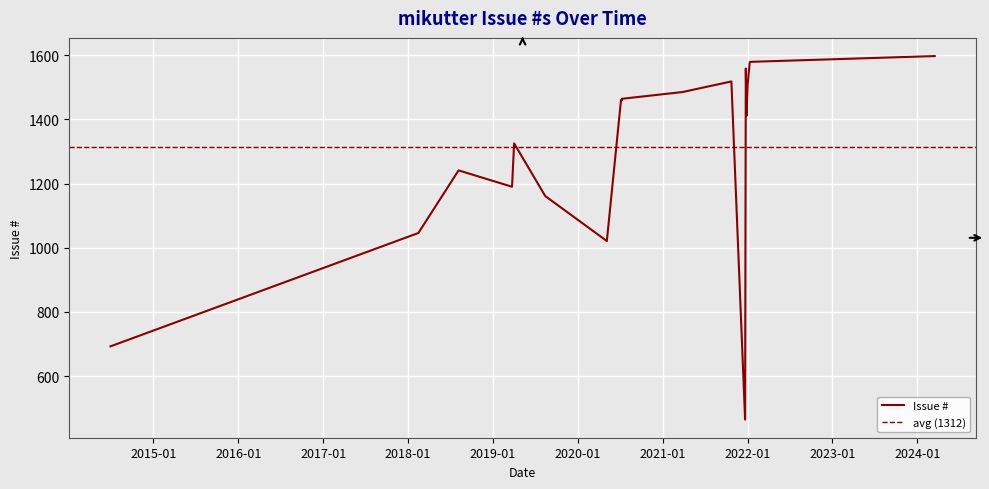

List the labels in order of value, smallest first.

2021-12-21, 2014-06-30, 2020-05-05, 2018-02-14, 2019-08-14, 2019-03-24, 2018-08-06, 2019-04-02, 2021-12-27, 2020-07-09, 2020-07-05, 2020-07-09, 2021-03-27, 2021-12-31, 2022-01-01, 2021-10-23, 2021-12-24, 2022-01-10, 2022-01-14, 2024-03-16